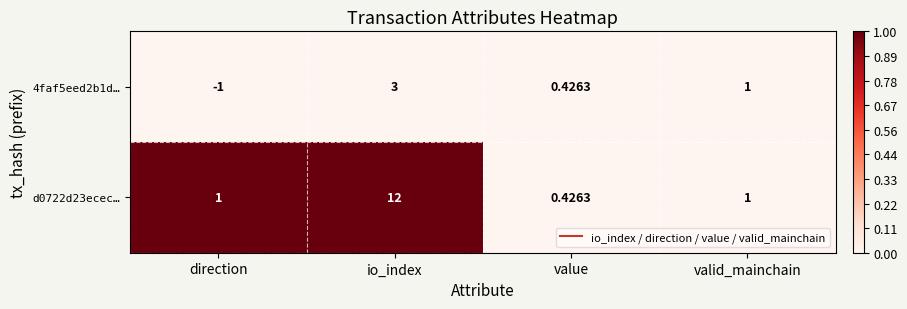

Where does the 4faf5eed2b1d… series first go above 1?

io_index